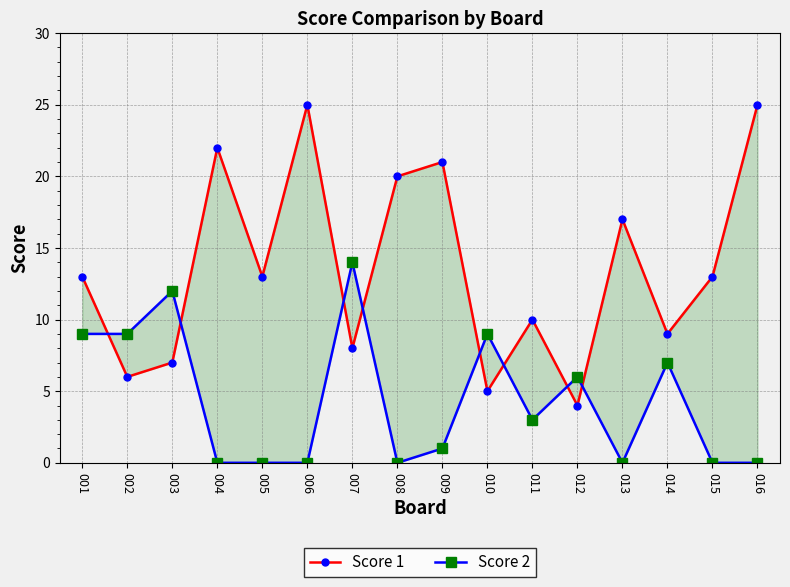

What is the spread (max minus min) of values at 011?

7